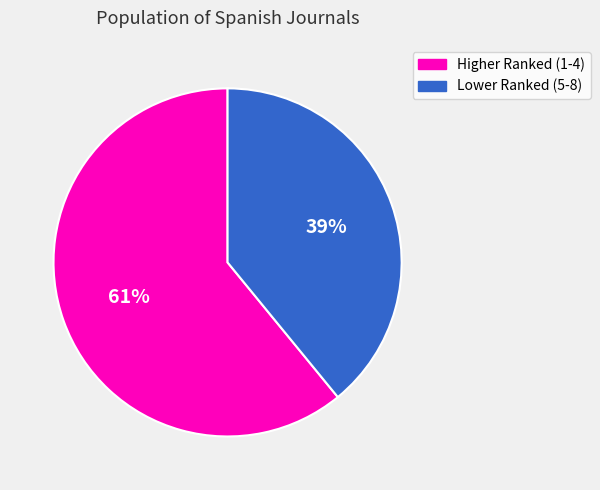

To the nearest percent, what is the average slice percentage?

50%